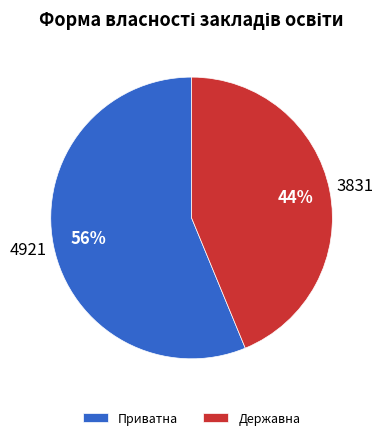

To the nearest percent, what percentage of the pie is Приватна?

56%